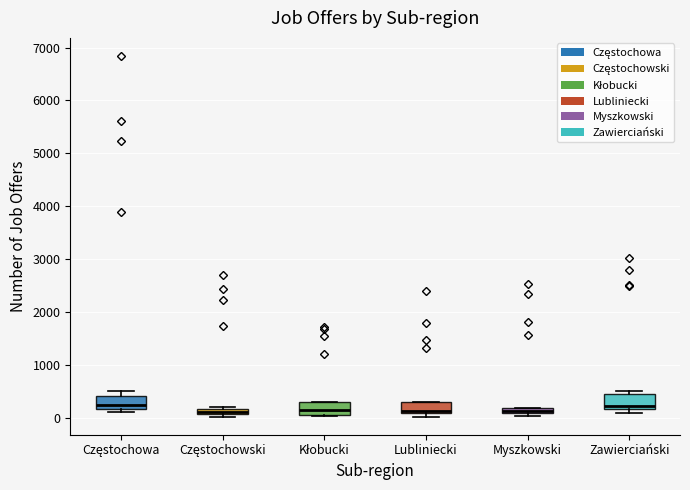

Where is the upper edge of the box for Częstochowski on the y-axis? The values are not printed on the chart, so give them approximately, as read against the axis.

200